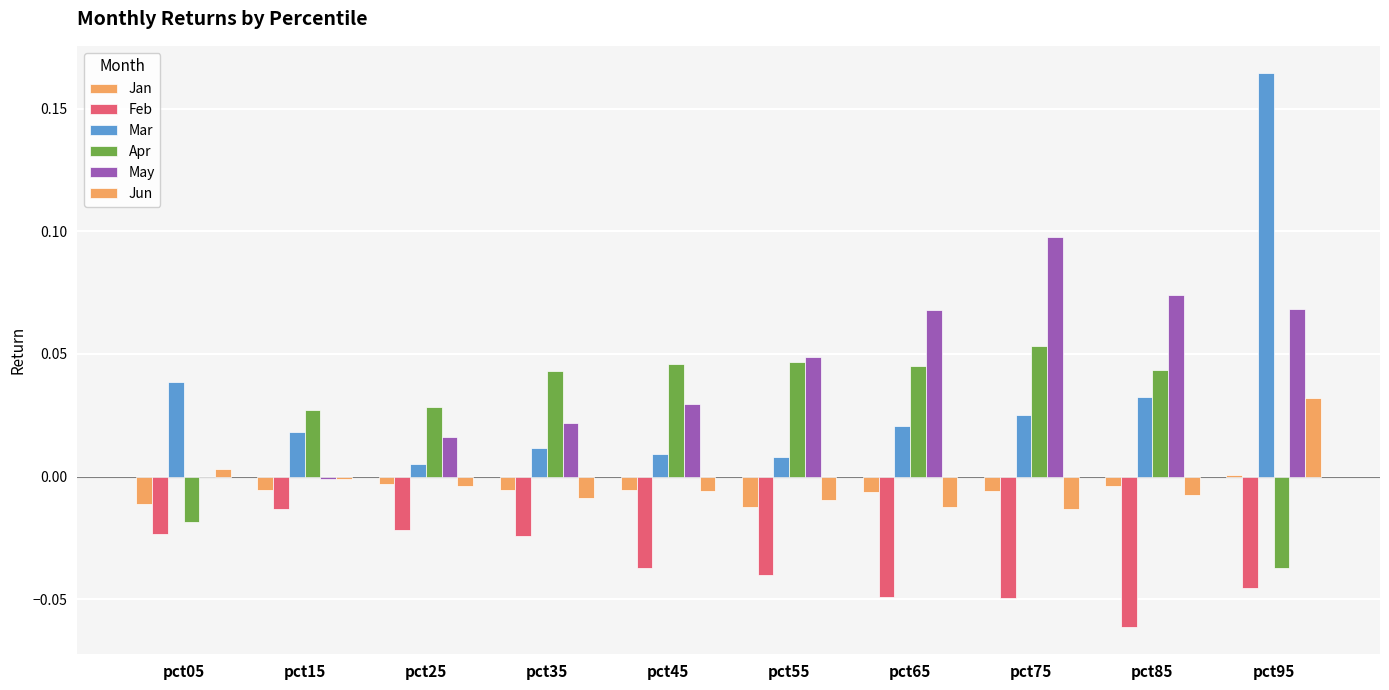

How many distinct data groups are displayed?

6